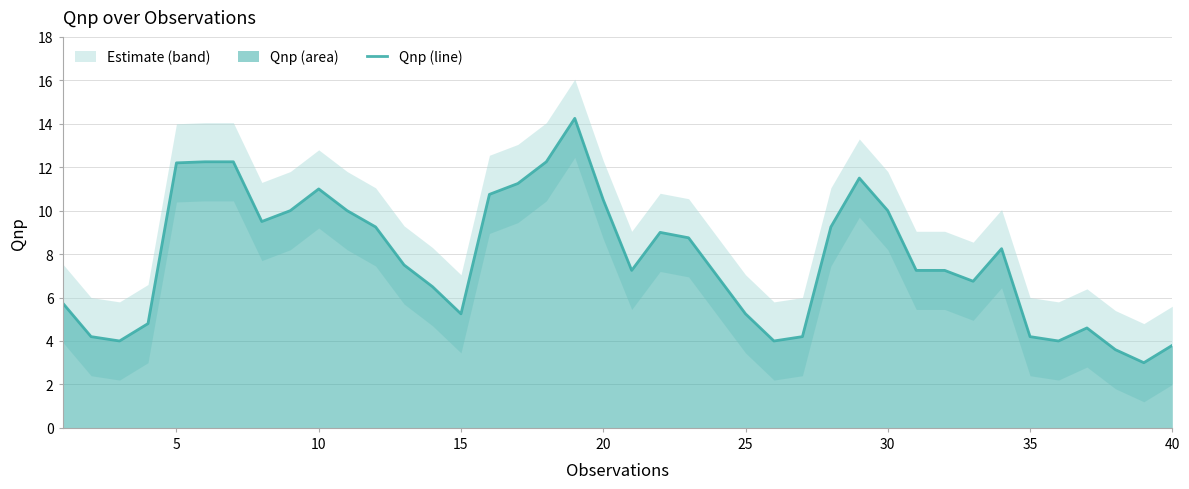

How many data points are less than 7?

16